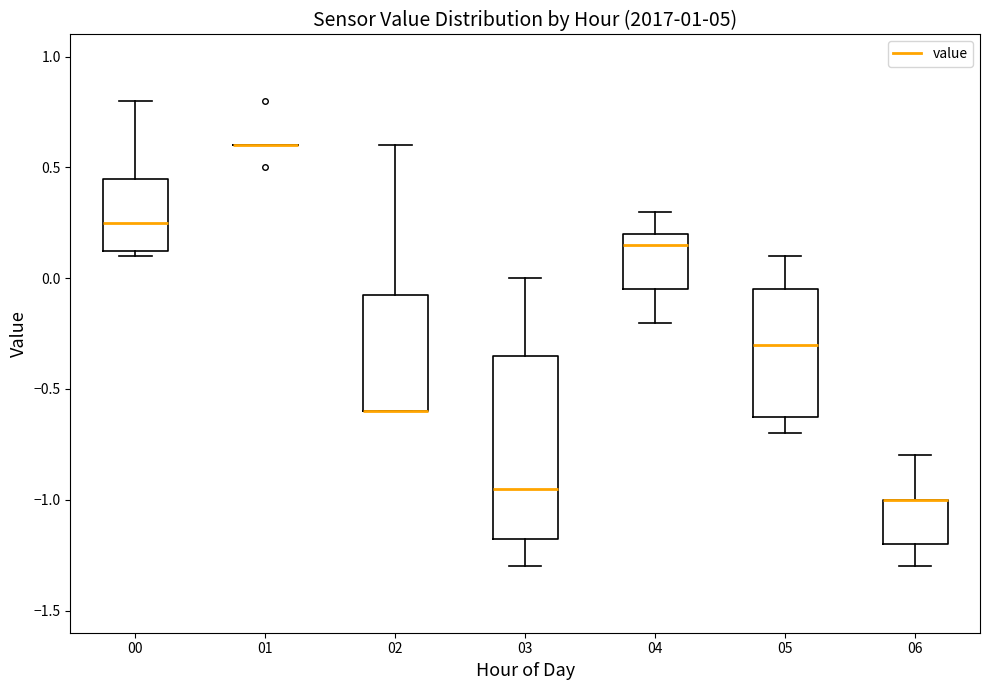

Which box is the tallest, from its lower edge to its upper edge?

03